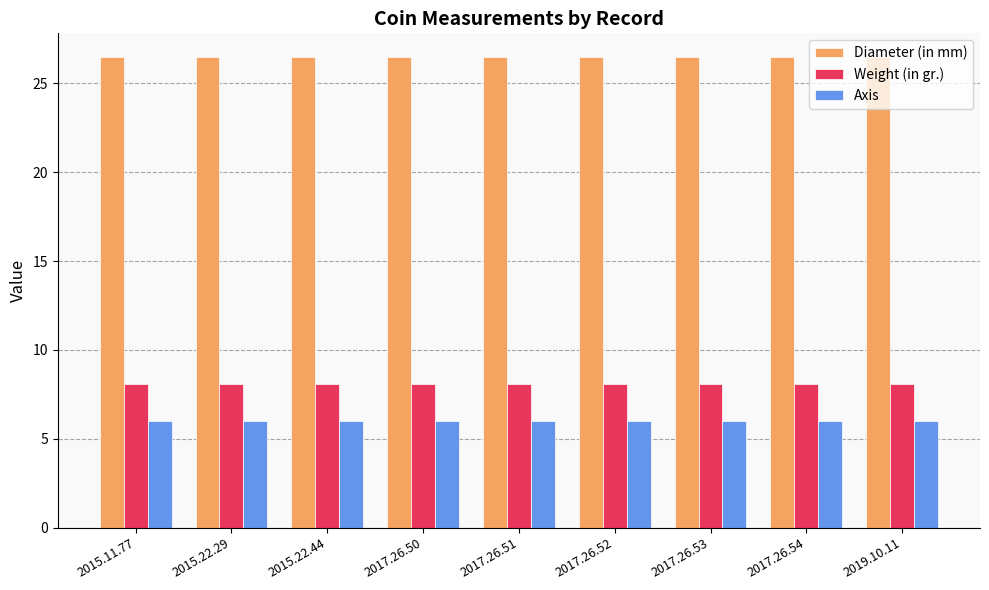

What is the label of the 5th bar from the right?

2017.26.51